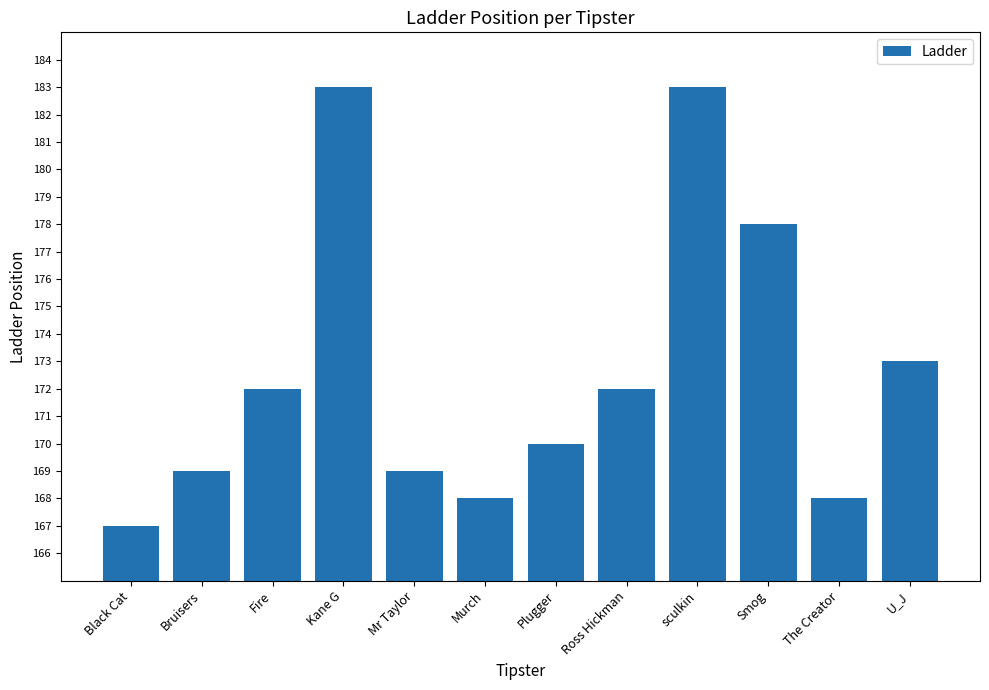

At which label is the value closest to 175?

U_J